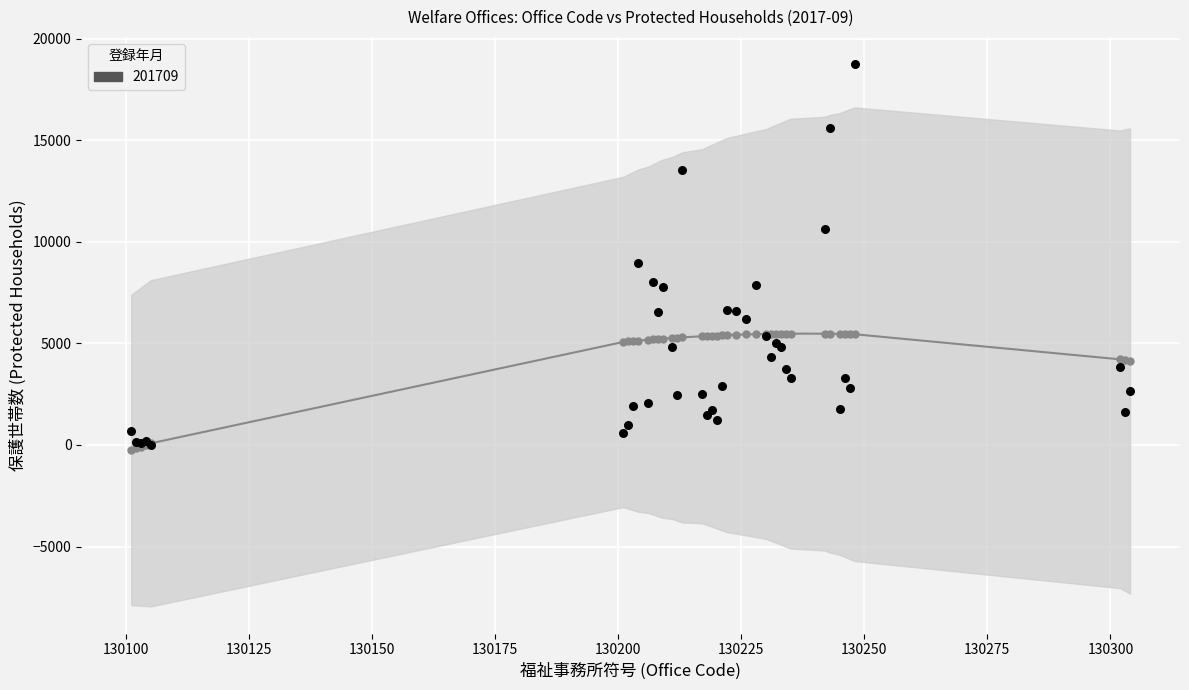

What Y value in the scatter plot is closest to 9389?

8977